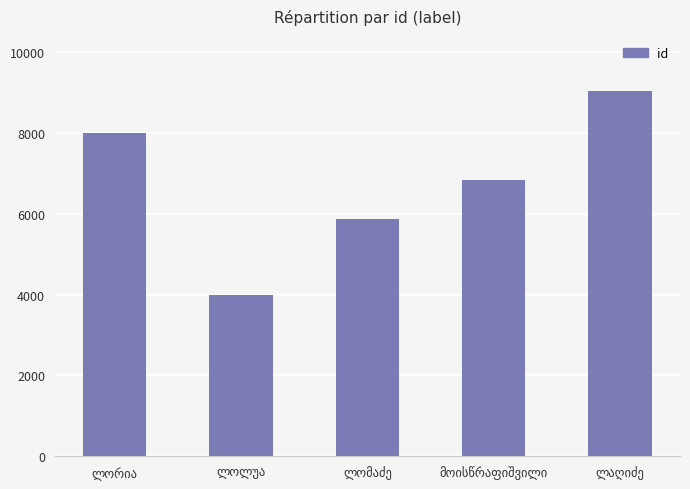

How many bars are there in total?

5